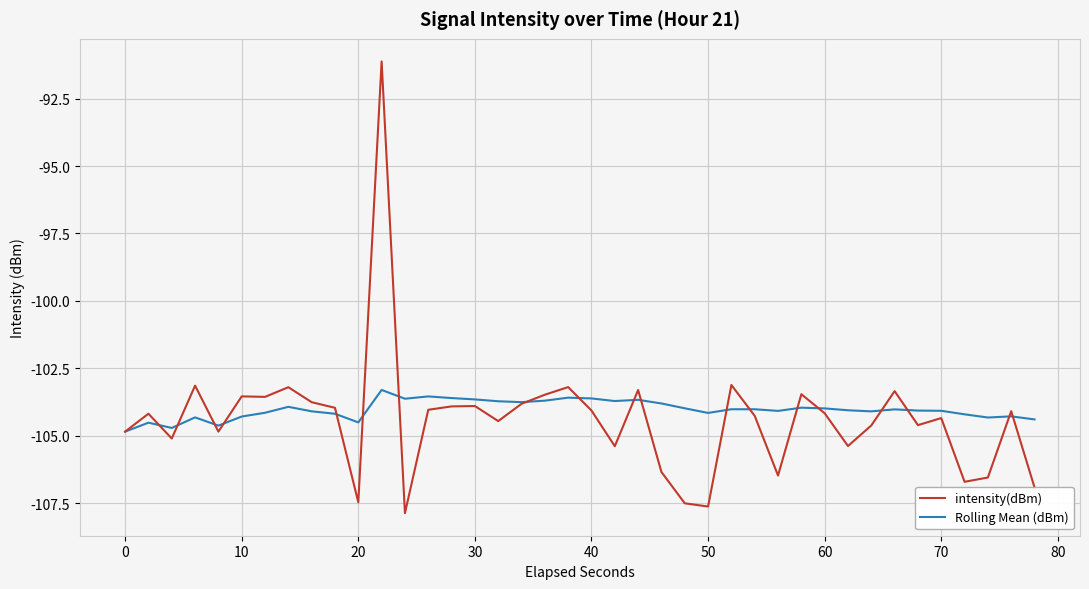

True or false: intensity(dBm) has more than 0 interior local peaks.

True